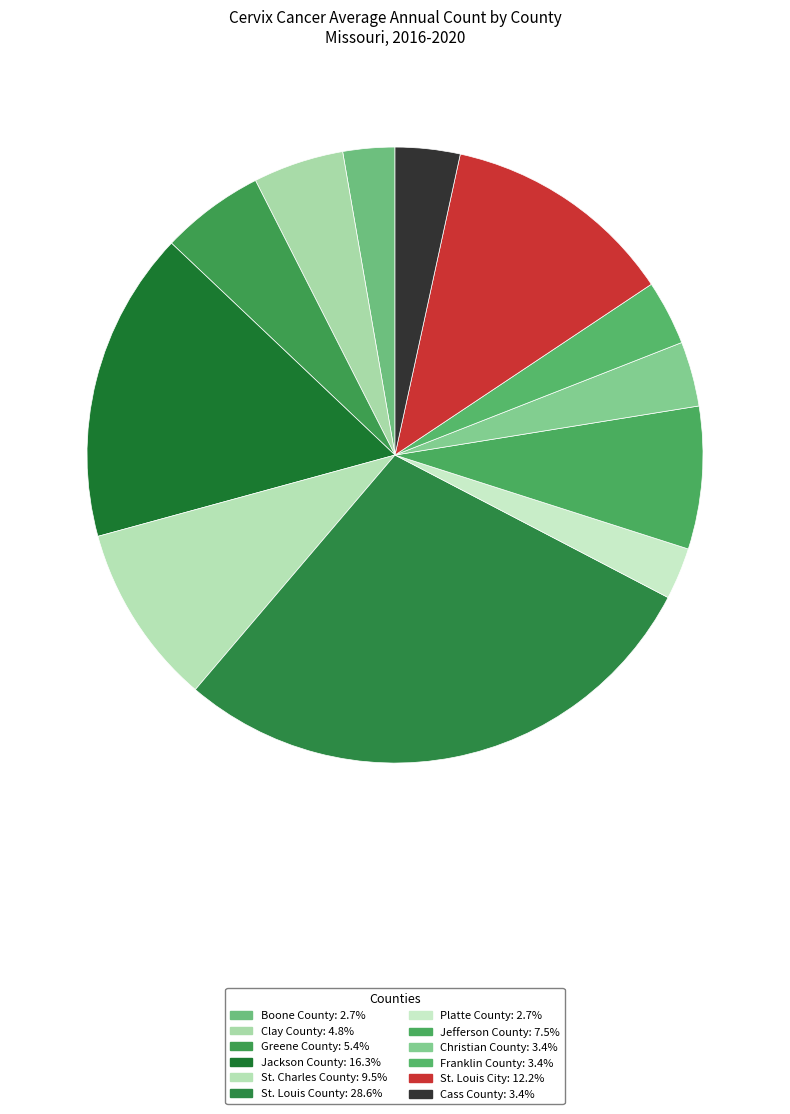

Count the number of slices in the pie.

12